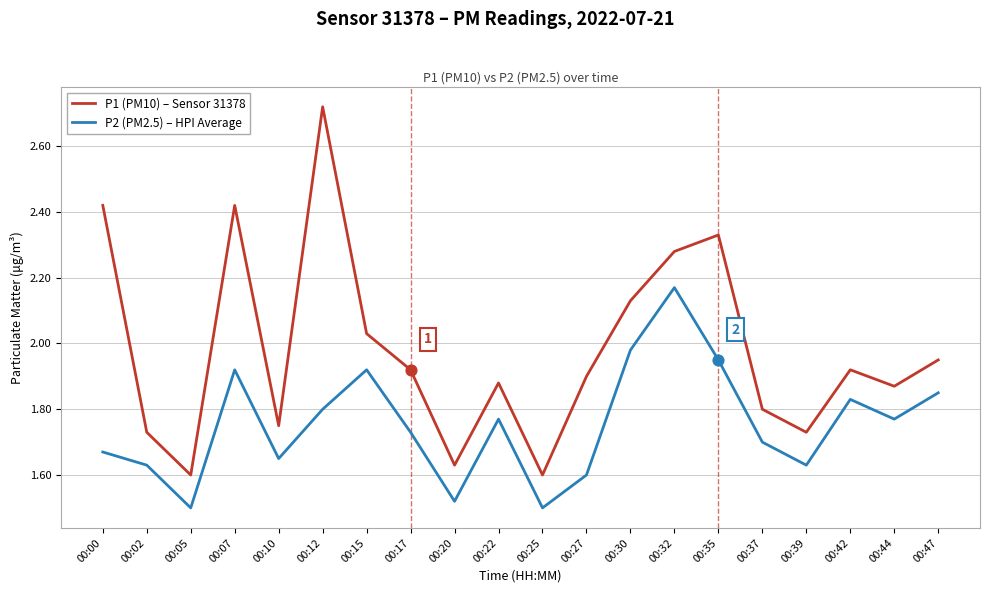

Which series has the widest spread of values?

P1 (PM10) – Sensor 31378